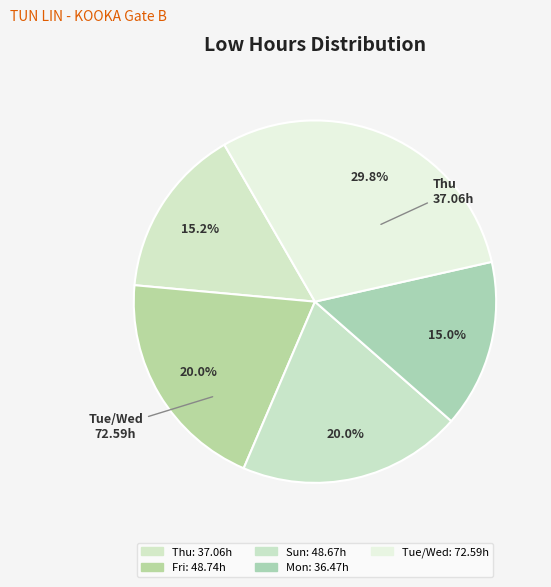

How many slices are in this pie chart?

5